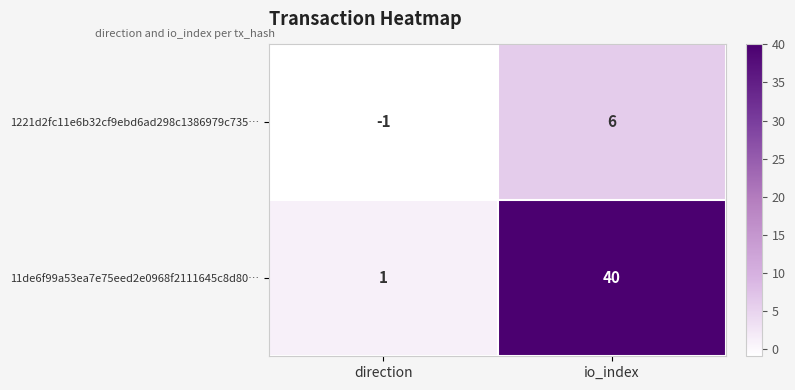

How many series are shown in this chart?

2